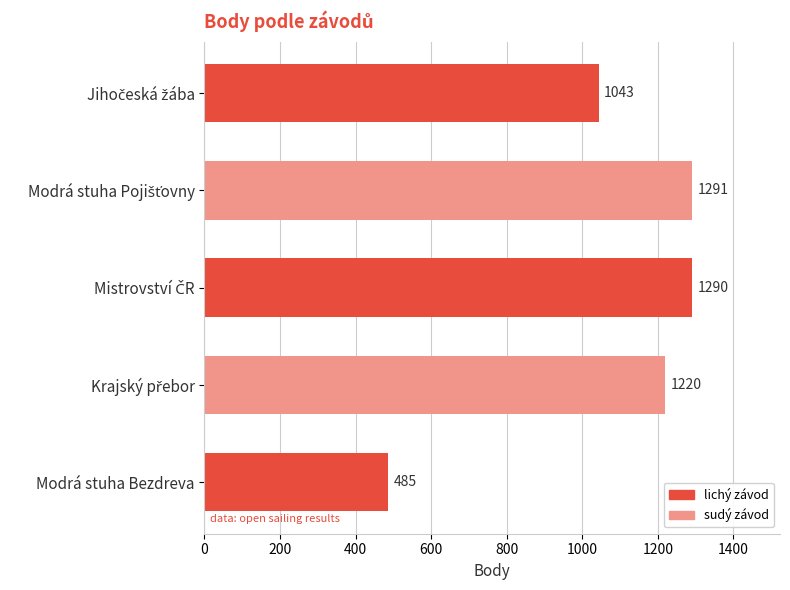

True or false: the data shows 485 at Modrá stuha Bezdreva.

True